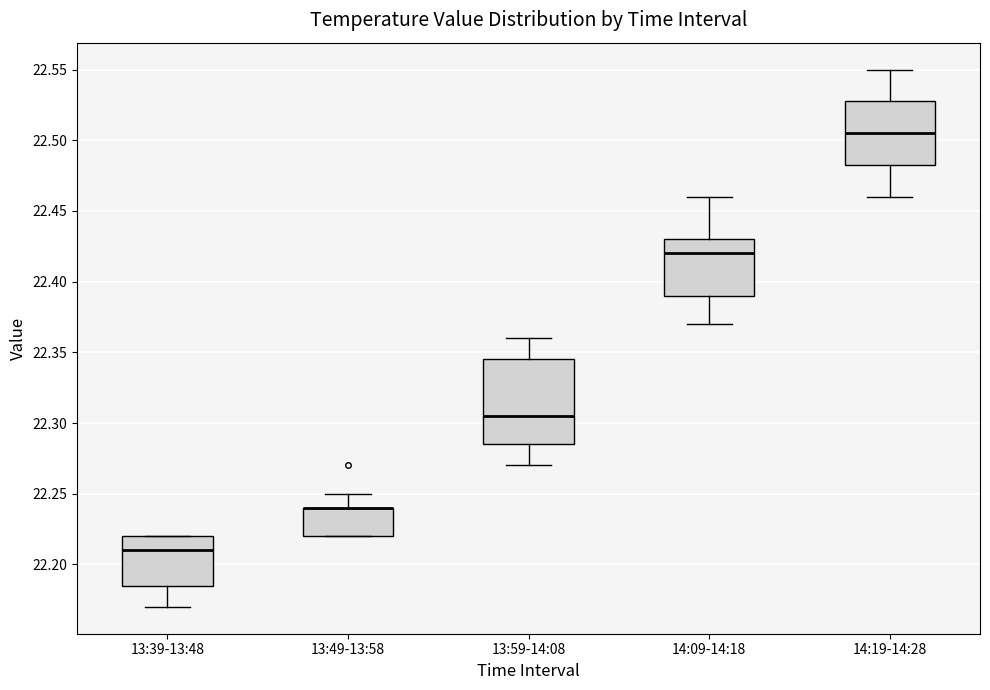

Reading left to right, read every box against the y-axis: the position of its median line, the range the box covers, and the ends of its whiskers. The values are not printed on the chart, so give them approximately, as read against the axis.

13:39-13:48: median 22.210, box 22.185 to 22.220, whiskers 22.170 to 22.220
13:49-13:58: median 22.240 (drawn on the box's upper edge), box 22.220 to 22.240, whiskers 22.220 to 22.250
13:59-14:08: median 22.305, box 22.285 to 22.345, whiskers 22.270 to 22.360
14:09-14:18: median 22.420, box 22.390 to 22.430, whiskers 22.370 to 22.460
14:19-14:28: median 22.505, box 22.485 to 22.530, whiskers 22.460 to 22.550